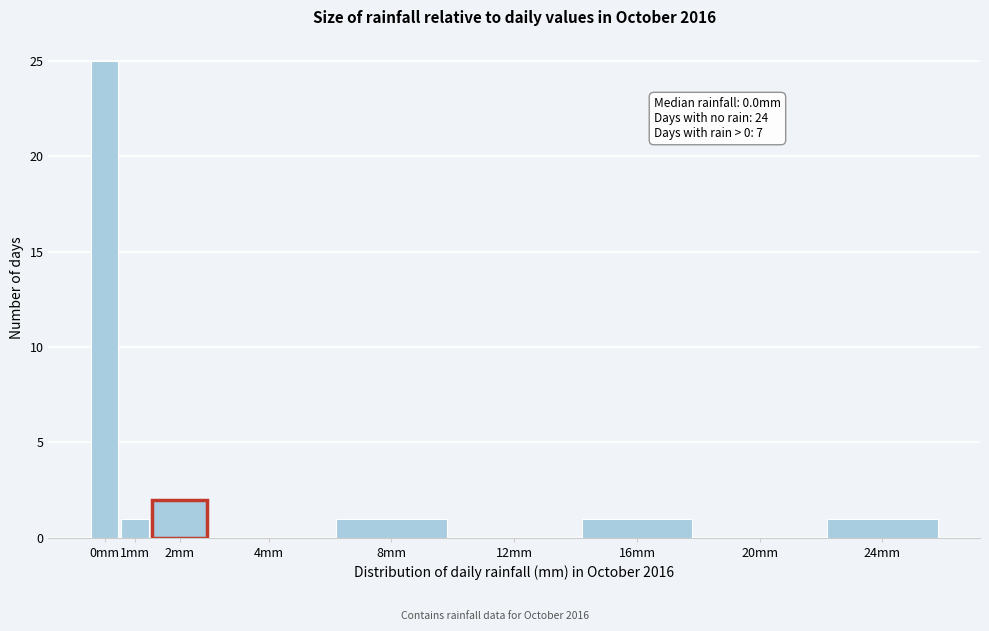

Reading left to right, what are all the values shown in this chart?

0mm=25	1mm=1	2mm=2	4mm=0	8mm=1	12mm=0	16mm=1	20mm=0	24mm=1